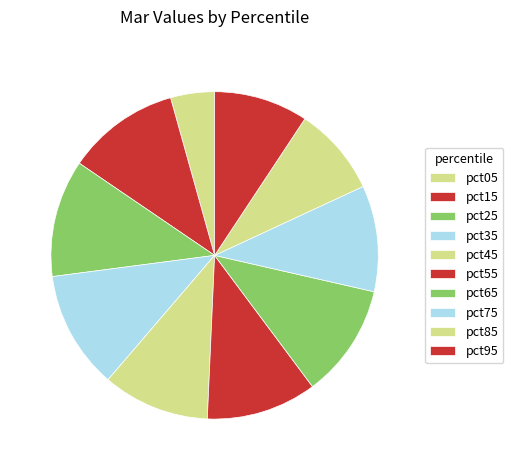

What percentage do pct75 and pct05 together represent?

14.8%